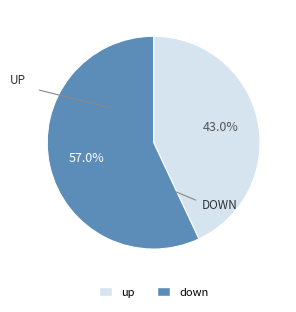

What is the largest slice in the pie chart?

down